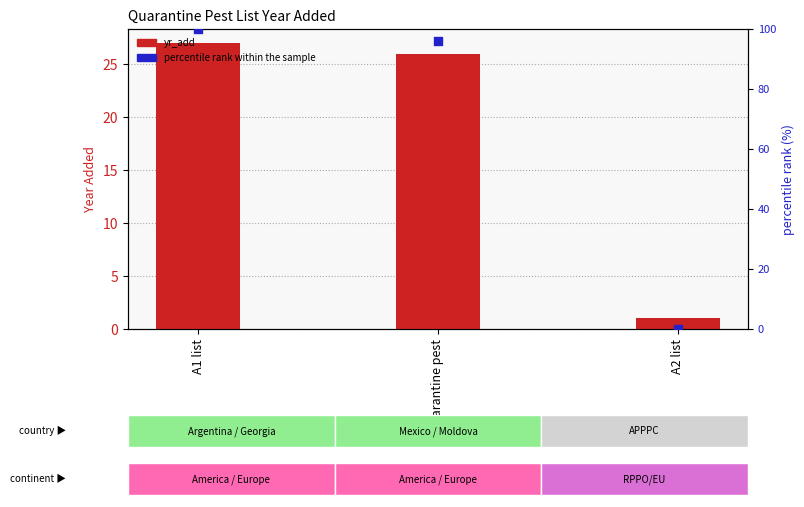

At which category is the sum across all series the highest?

A1 list